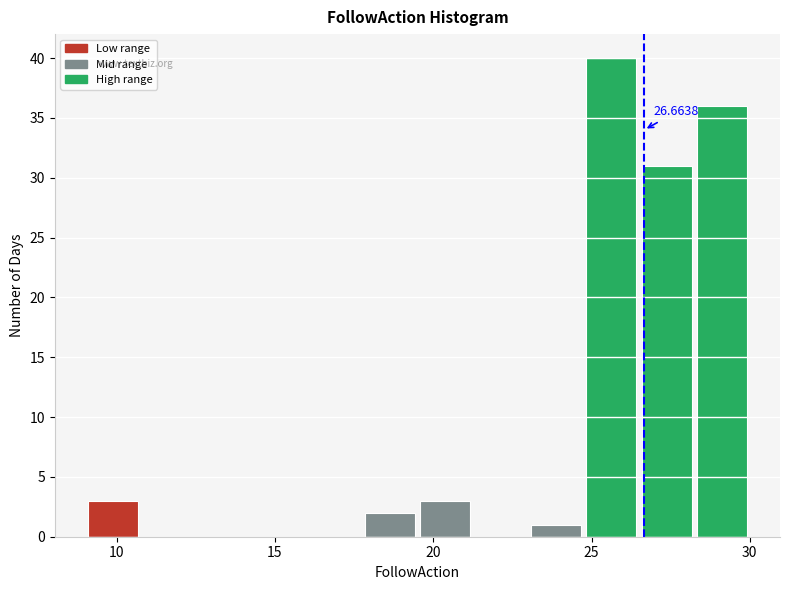

Read against the x-axis, roughly where is the centre of the tallest bar?

25.5